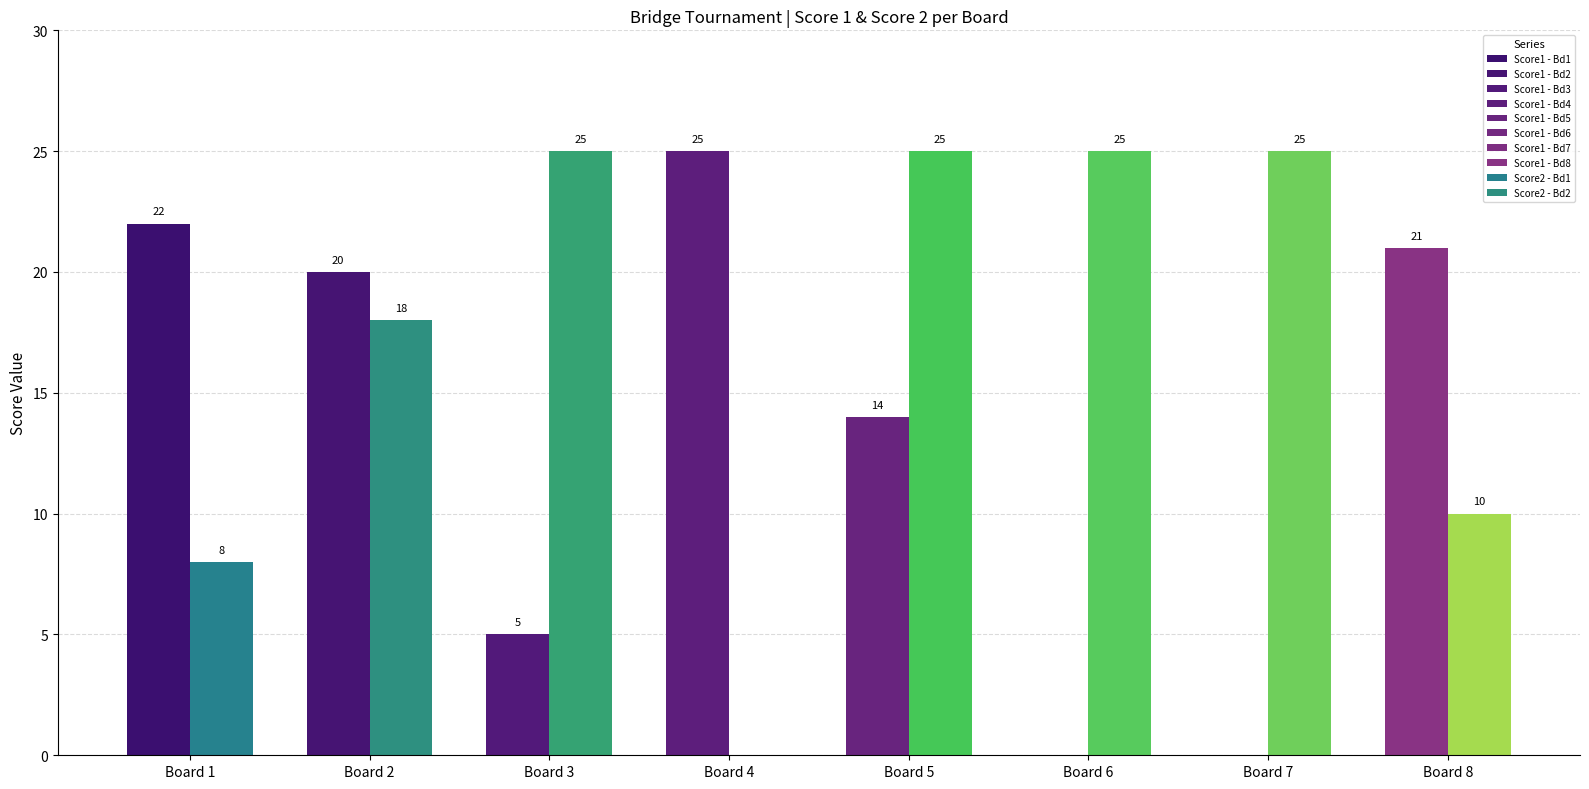

Rank the series by their average value, from highest to lowest.

Score 2, Score 1